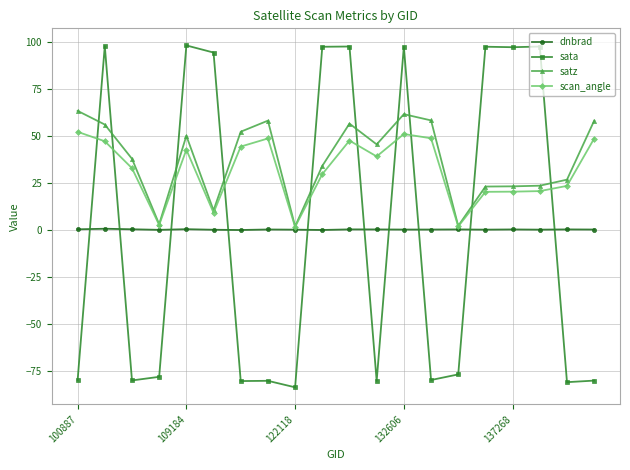

True or false: sata has more than 2 points higher than both neighbors.

True